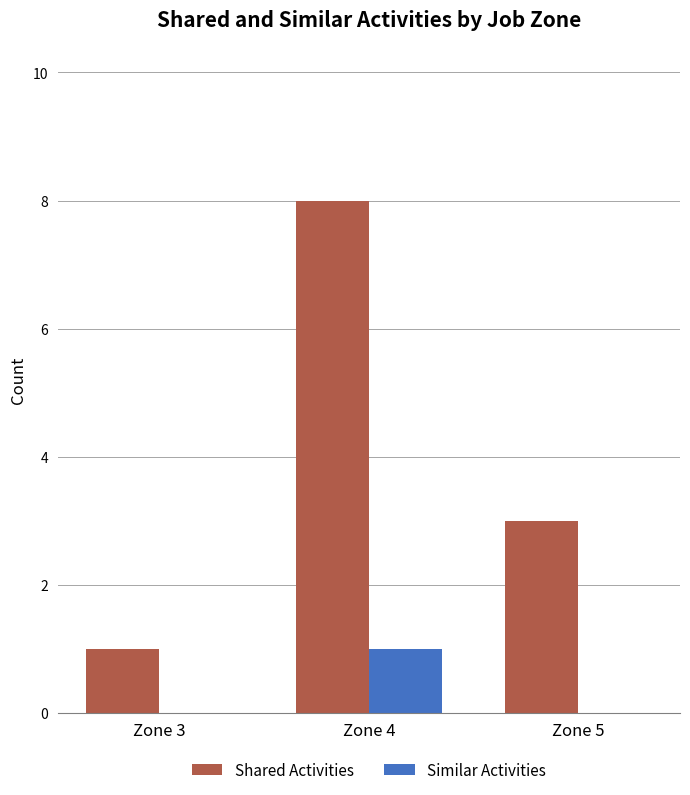

What is the sum of all Shared Activities values?

12